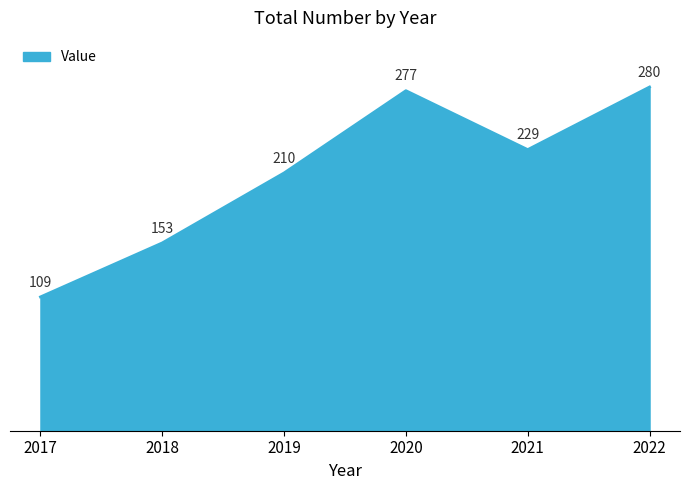

What is the change in value from 2019 to 2021?

+19